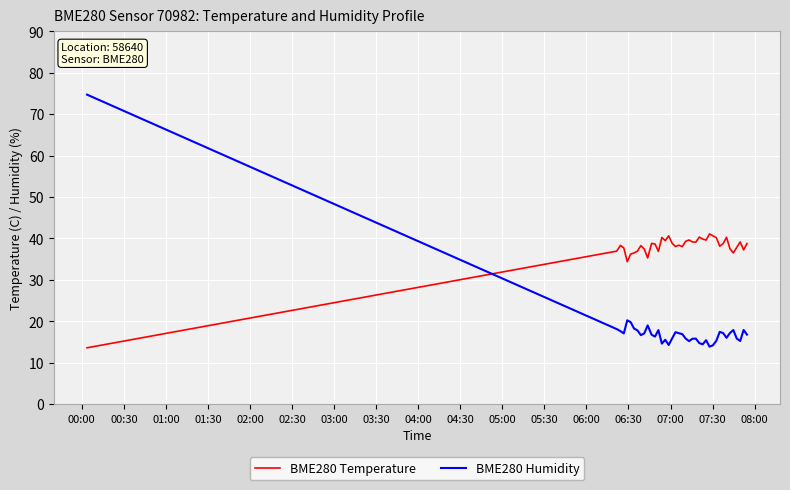

List the series in order of their overall mean, lowest first.

BME280 Humidity, BME280 Temperature